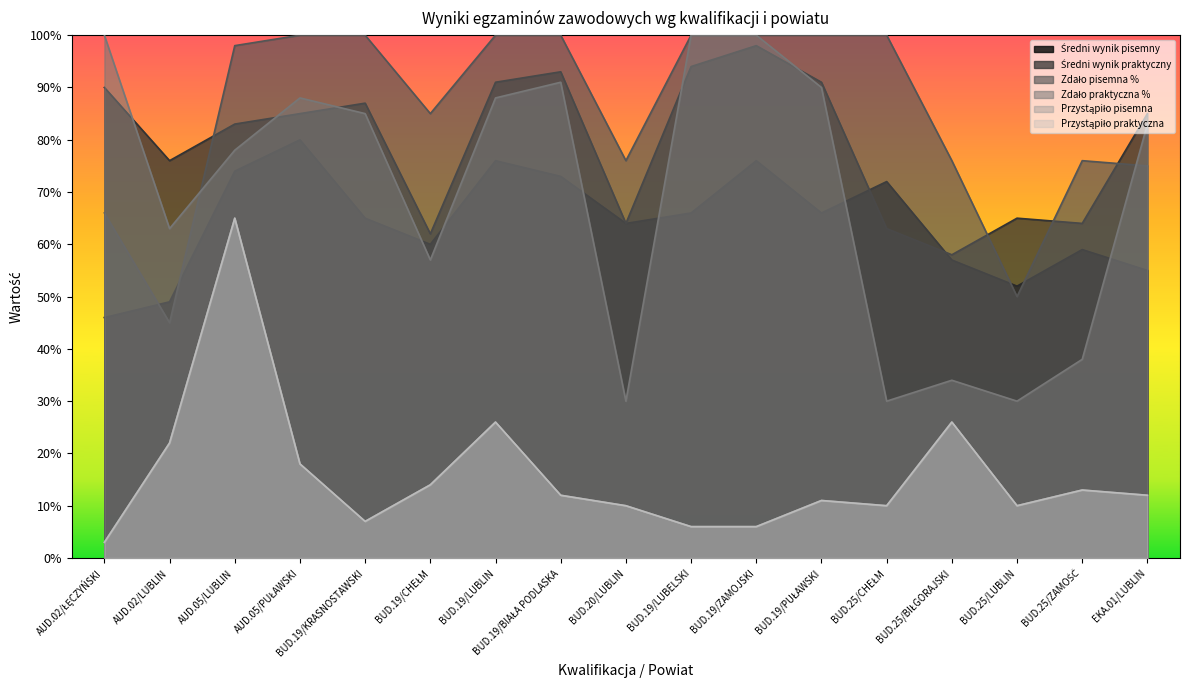

At how many categories does at least one series exceed 5?

17